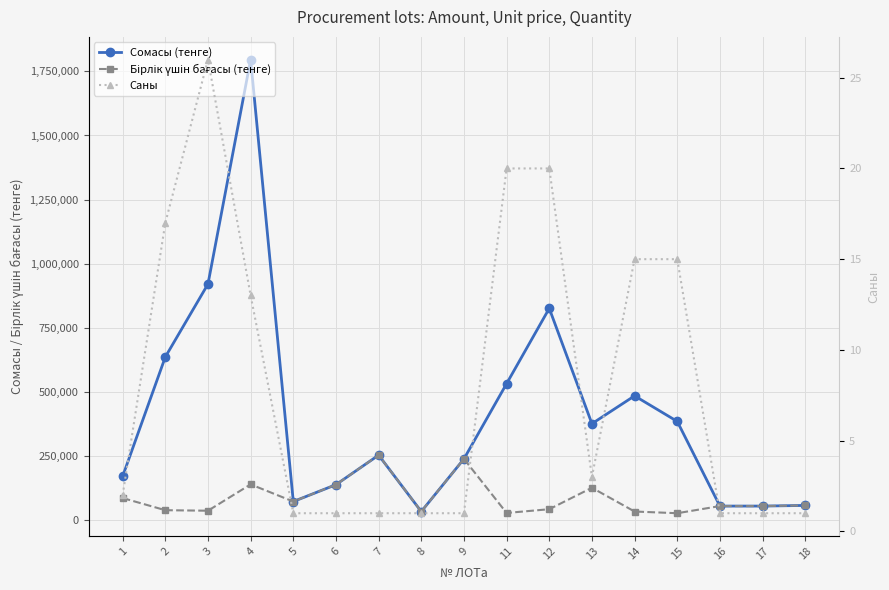

Between 5 and 11, which series saw the biggest shift?

Сомасы (тенге)